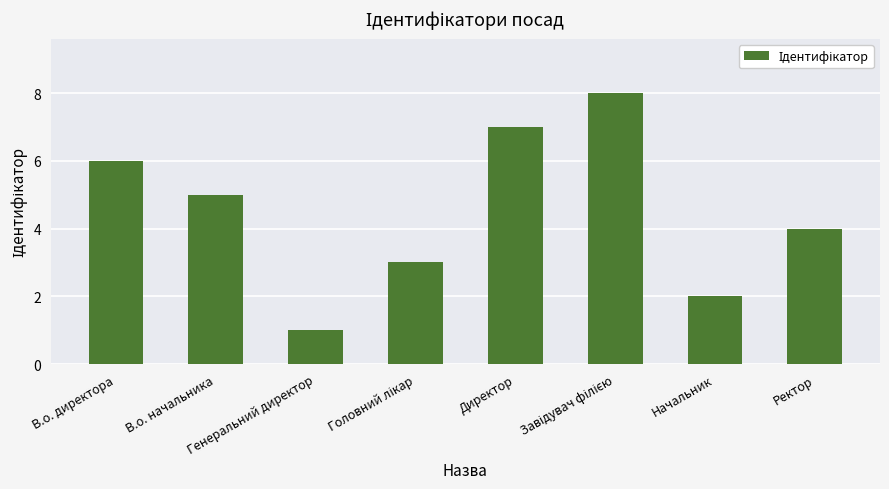

What is the difference between the maximum and minimum values?

7